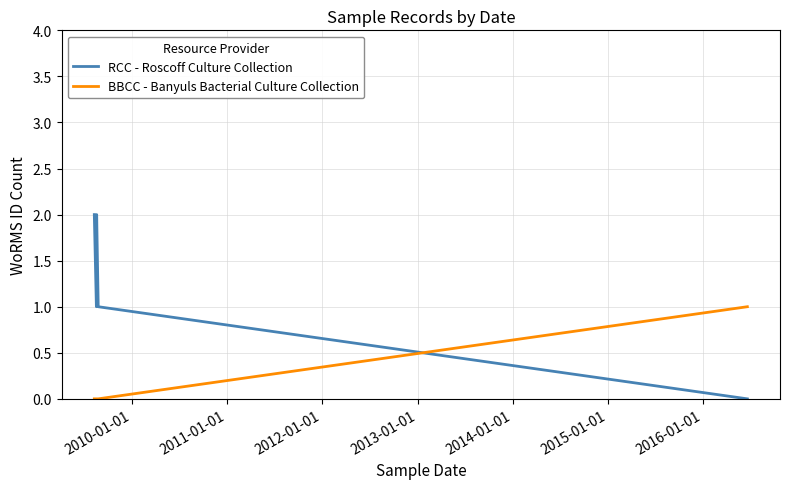

Which series has the largest total across all categories?

RCC - Roscoff Culture Collection